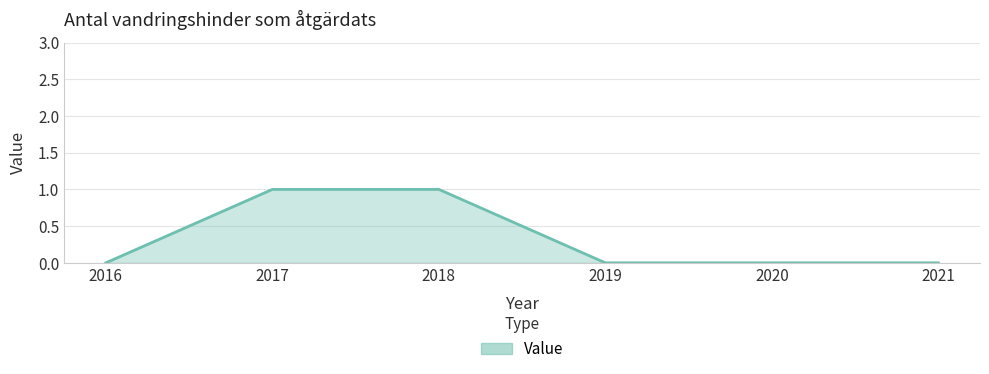

Between 2017 and 2016, which is larger?

2017